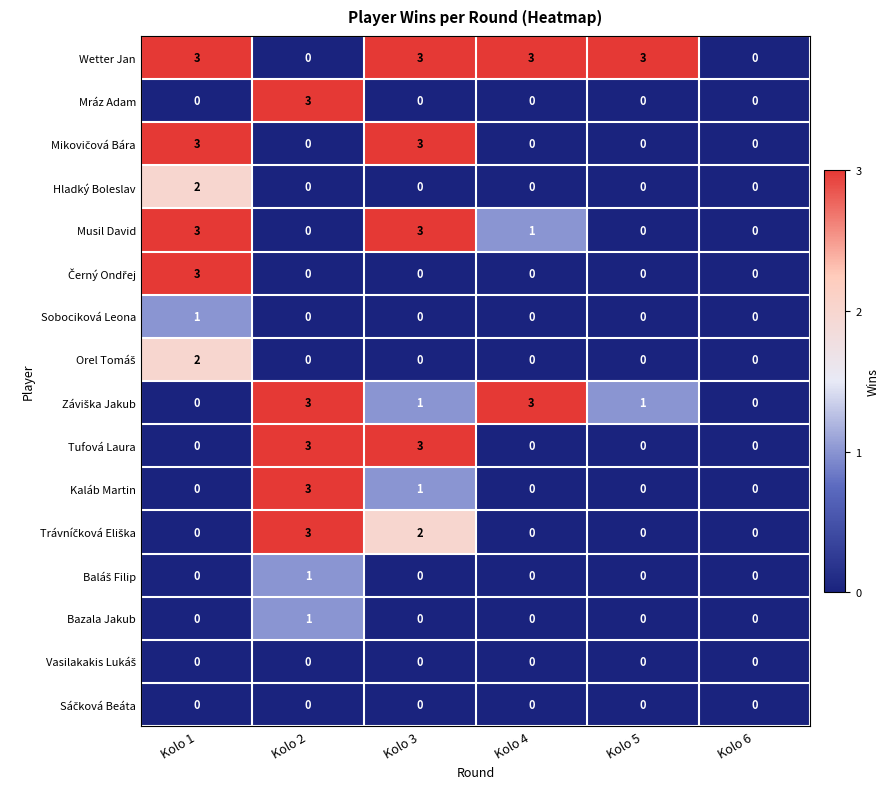

What is the spread (max minus min) of values at Kolo 3?

3